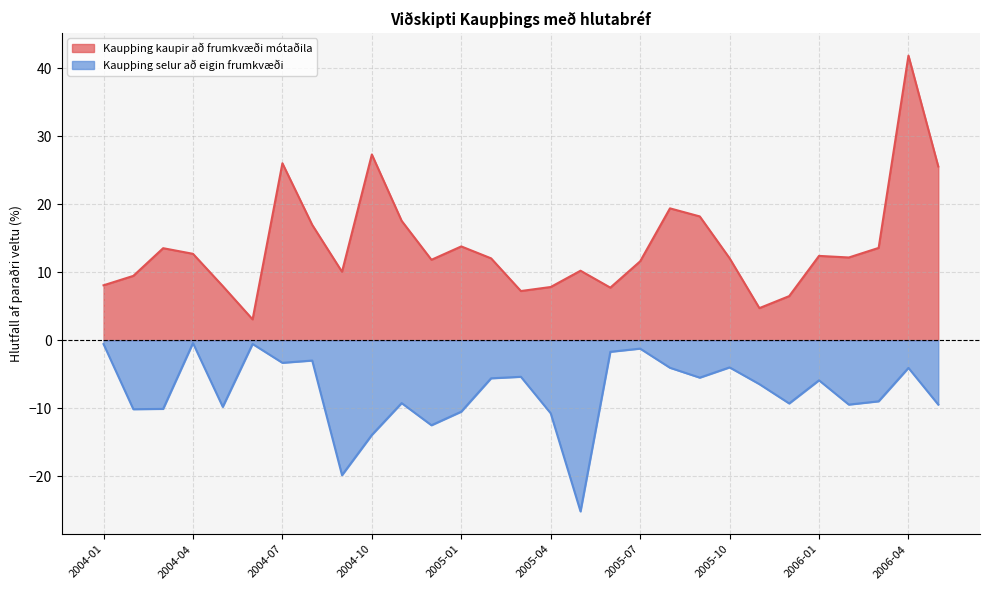

Rank the series at 2006-03 from lowest to highest value.

Kaupþing selur að eigin frumkvæði, Kaupþing kaupir að frumkvæði mótaðila